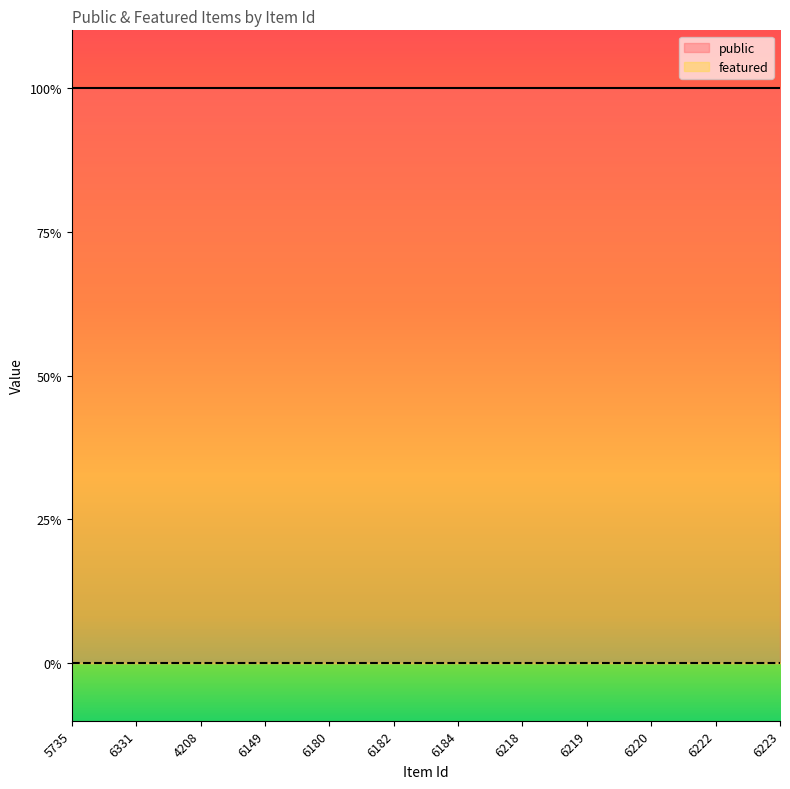

Rank the series by their average value, from highest to lowest.

public, featured